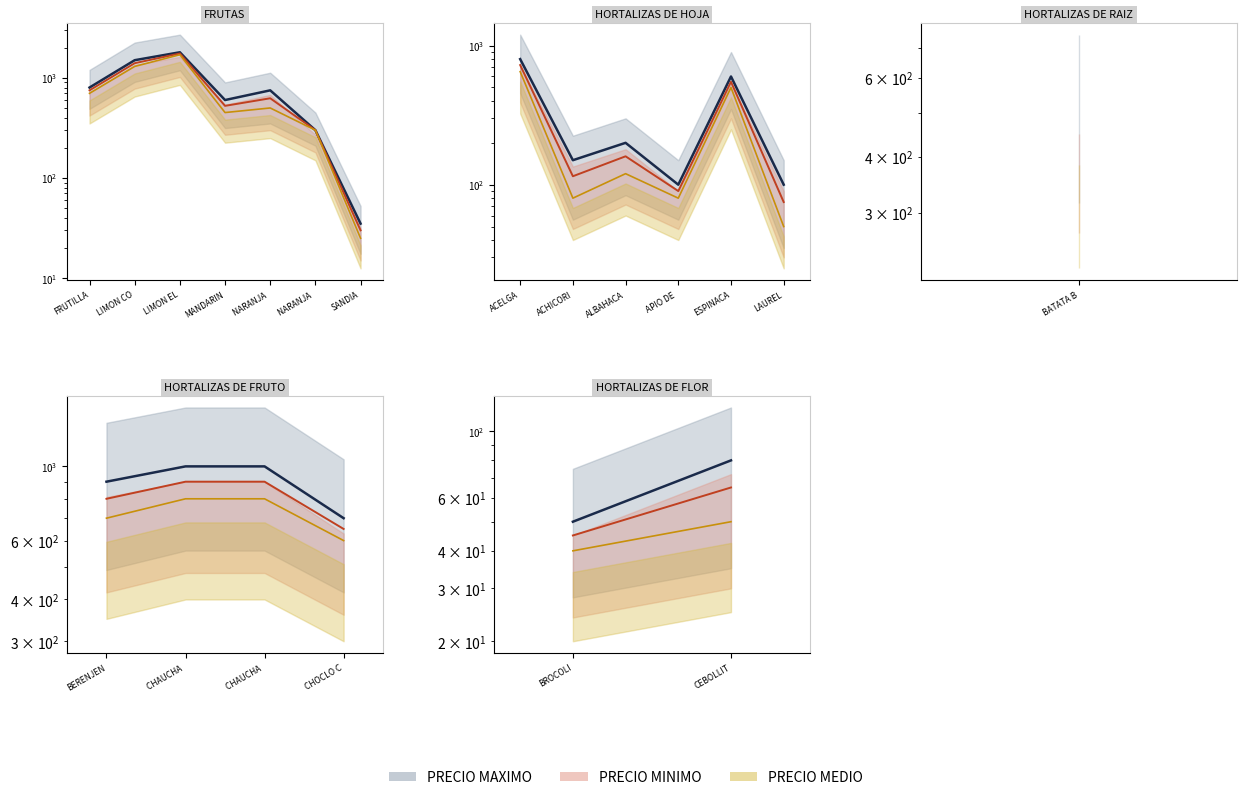

How many data points does each series have?

2